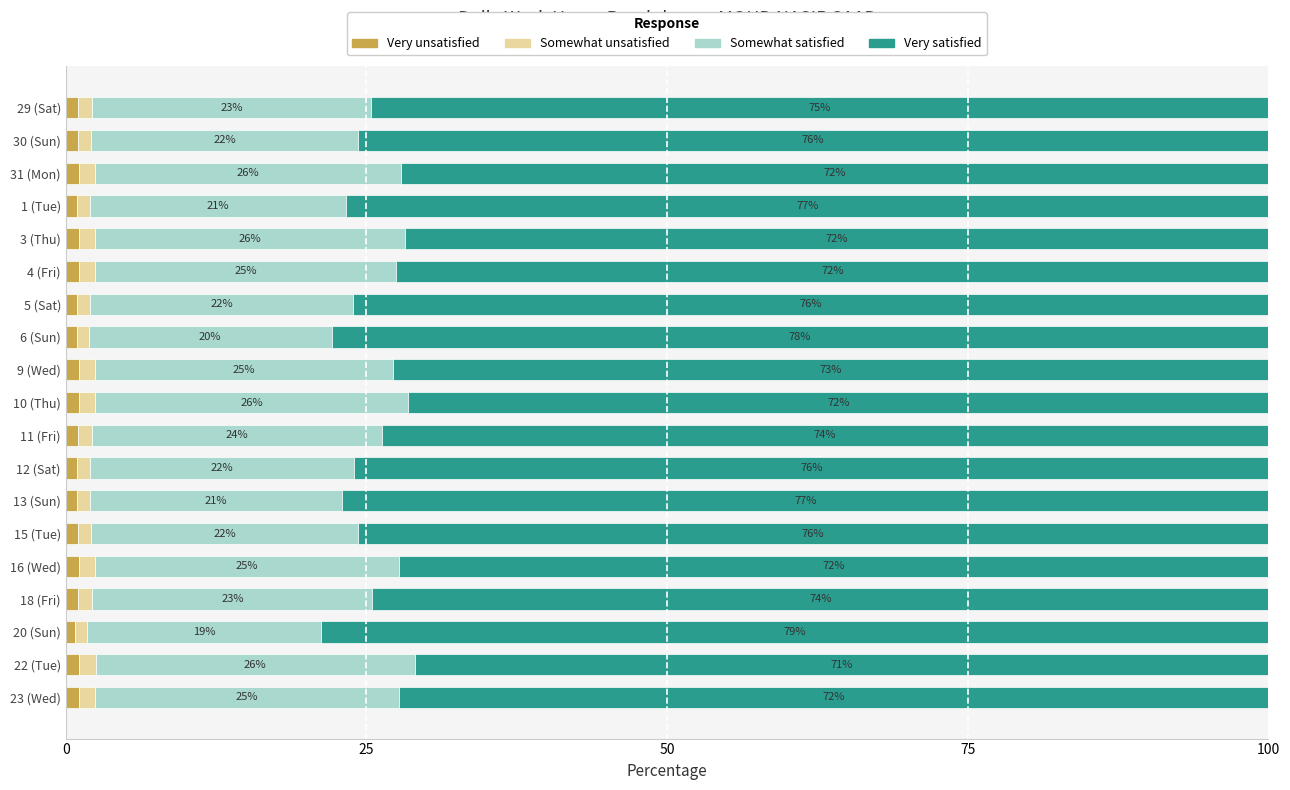

What is the lowest value of the Very unsatisfied series?

0.8